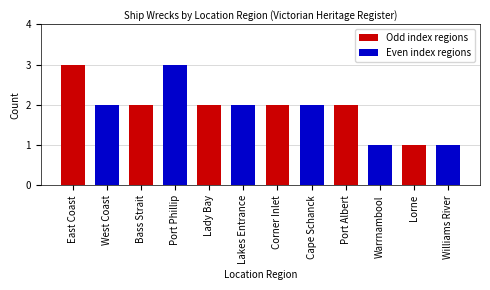

Are the bars grouped side by side (vs. stacked)?

No